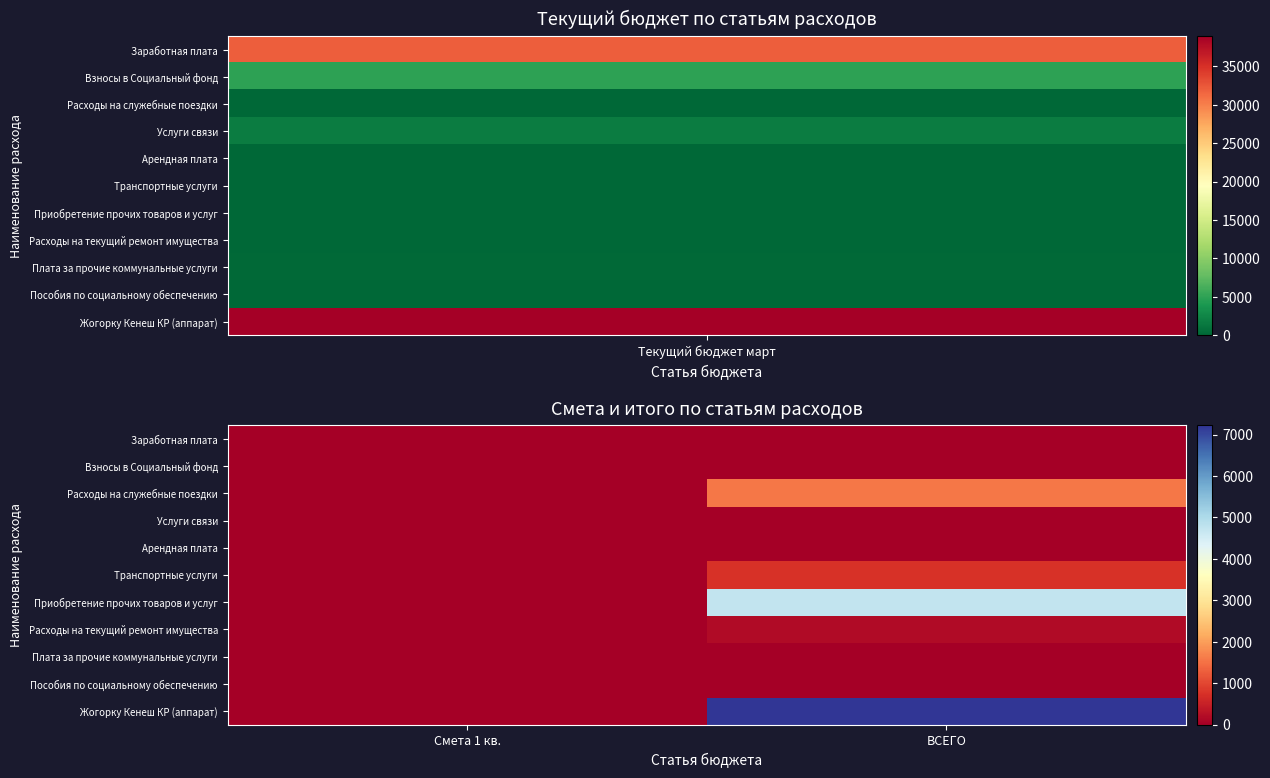

How many data points does each series have?

2